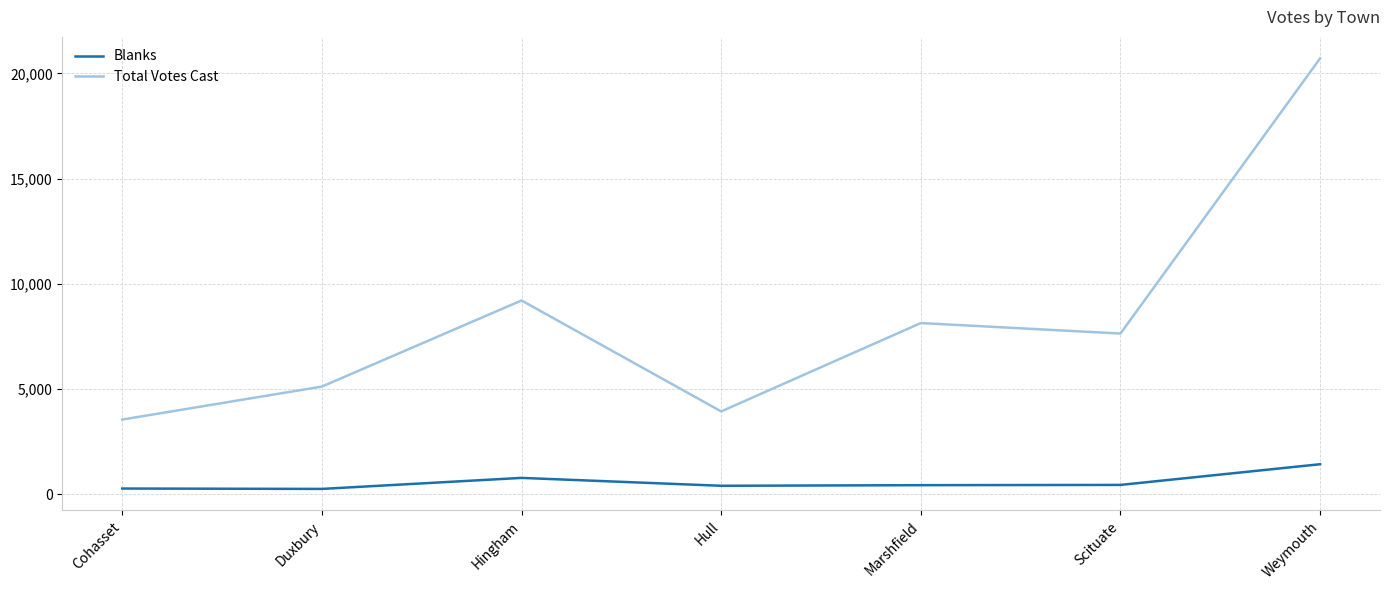

The value of Total Votes Cast at Scituate is 2502. True or false?

False